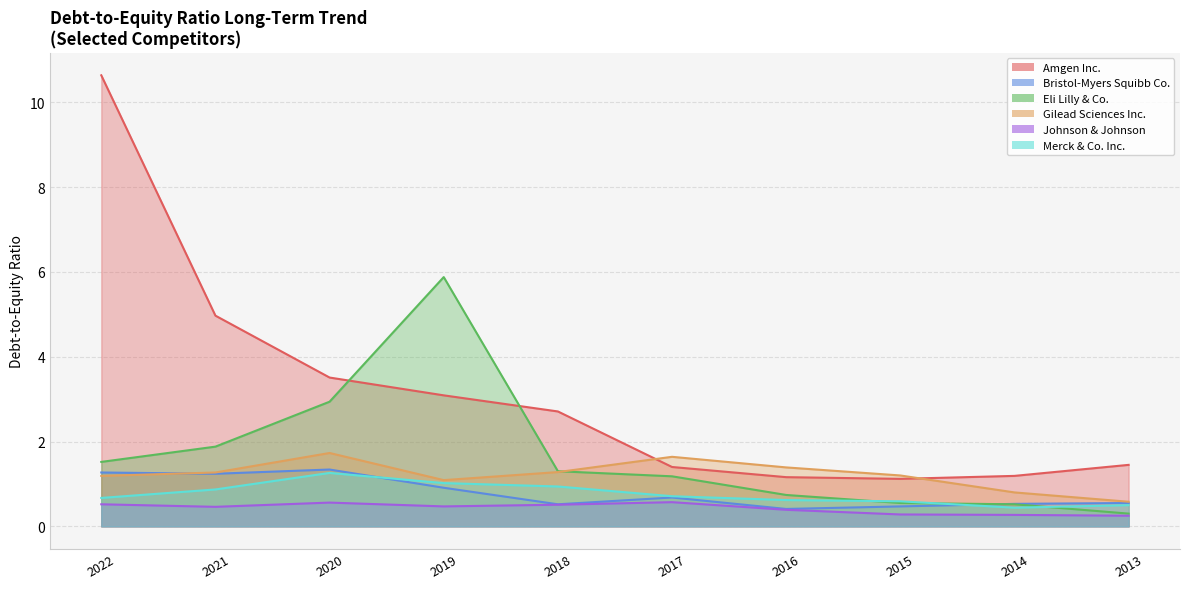

How many intersections are there between Bristol-Myers Squibb Co. and Eli Lilly & Co.?

1